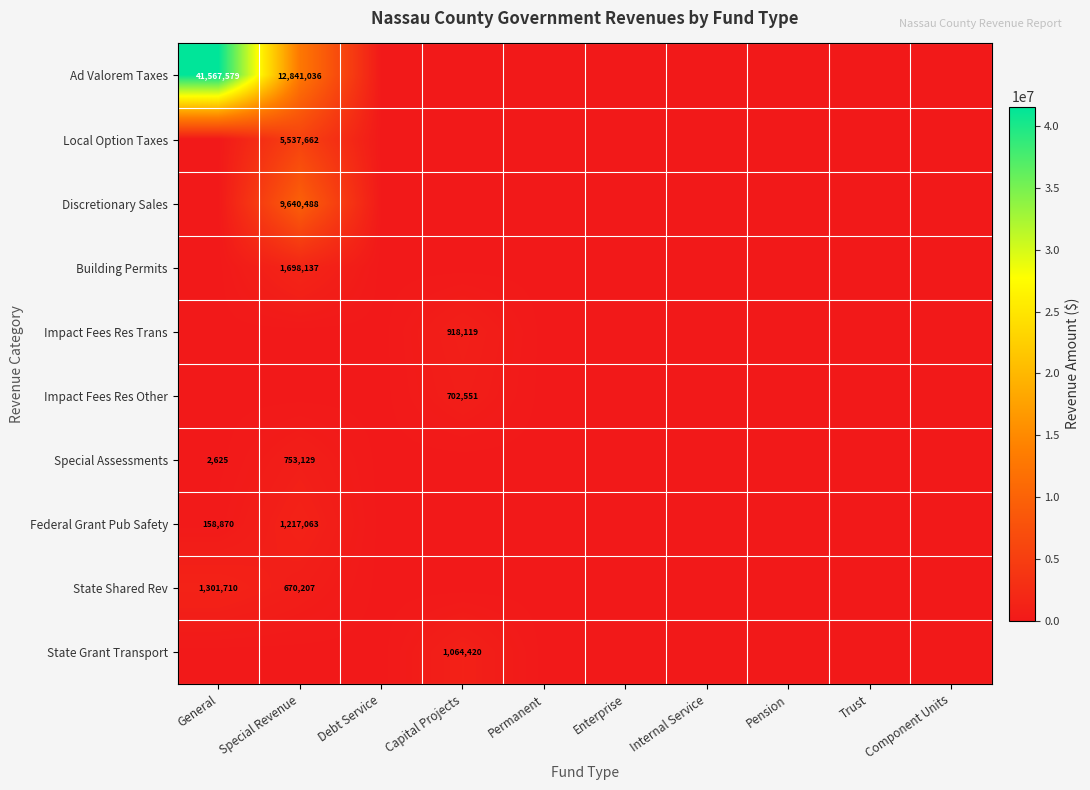

The Special Assessments series shows 753129 at Special Revenue. True or false?

True